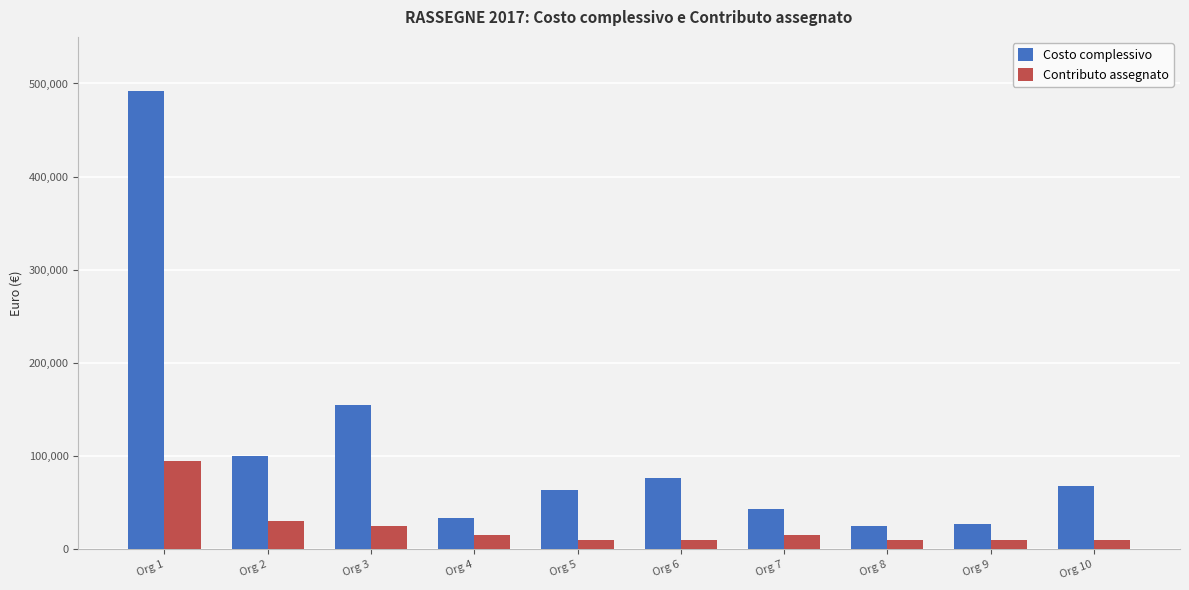

Where is Costo complessivo nearest to the value 258315?

Org 3